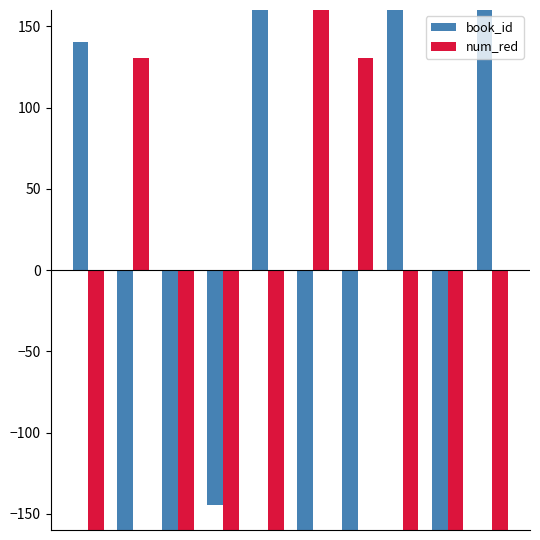

Are the bars horizontal?

No